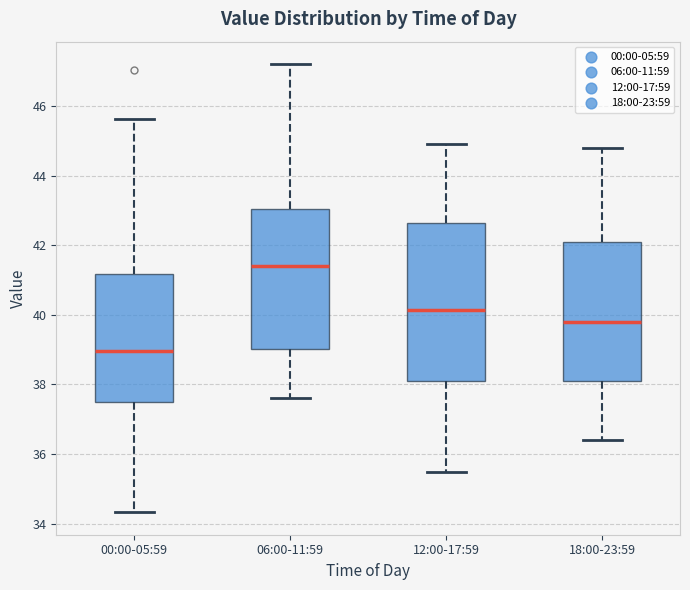

Reading left to right, read every box against the y-axis: the position of its median line, the range the box covers, and the ends of its whiskers. The values are not printed on the chart, so give them approximately, as read against the axis.

00:00-05:59: median 39.0, box 37.4 to 41.2, whiskers 34.4 to 45.6
06:00-11:59: median 41.4, box 39.0 to 43.0, whiskers 37.6 to 47.2
12:00-17:59: median 40.2, box 38.2 to 42.6, whiskers 35.6 to 45.0
18:00-23:59: median 39.8, box 38.2 to 42.2, whiskers 36.4 to 44.8